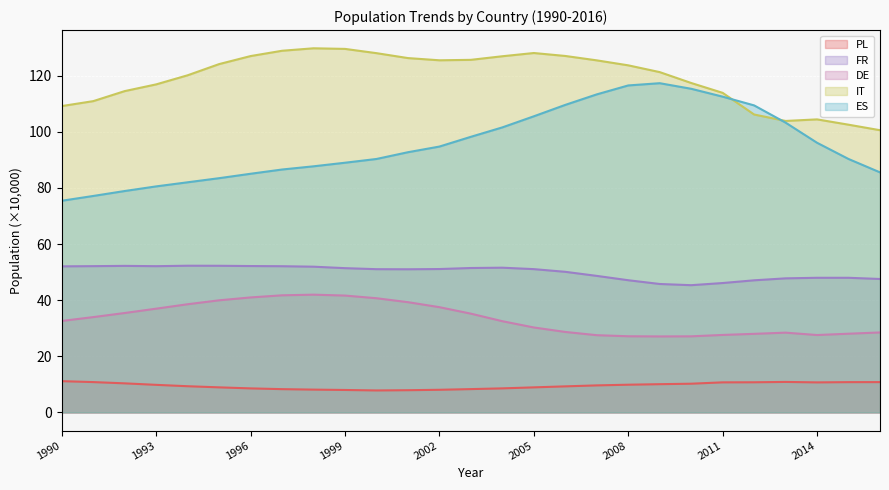

At which category is the sum across all series the highest?

2006